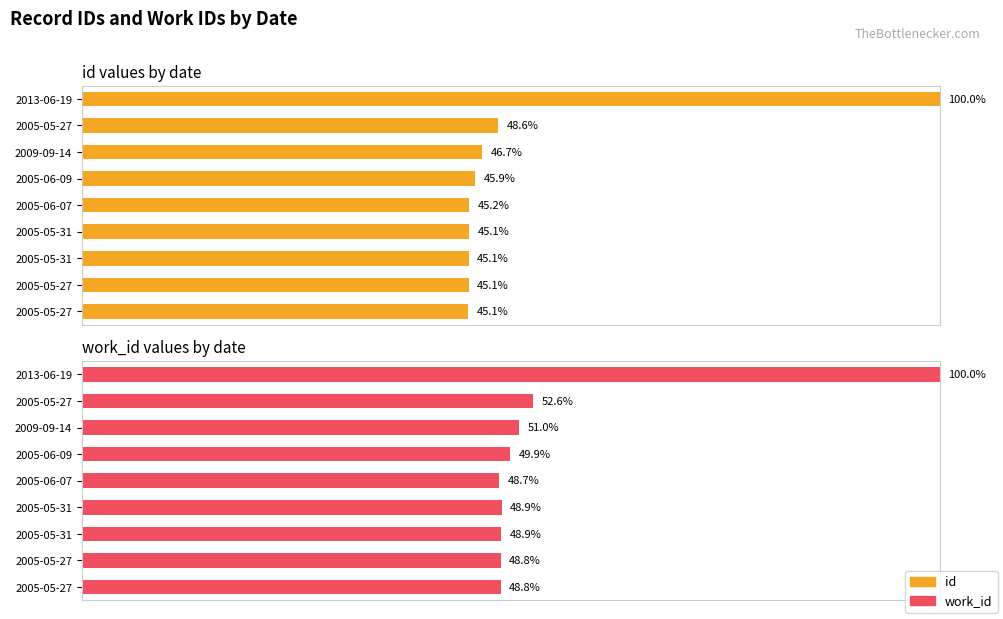

What are all the series names shown in the legend?

id, work_id